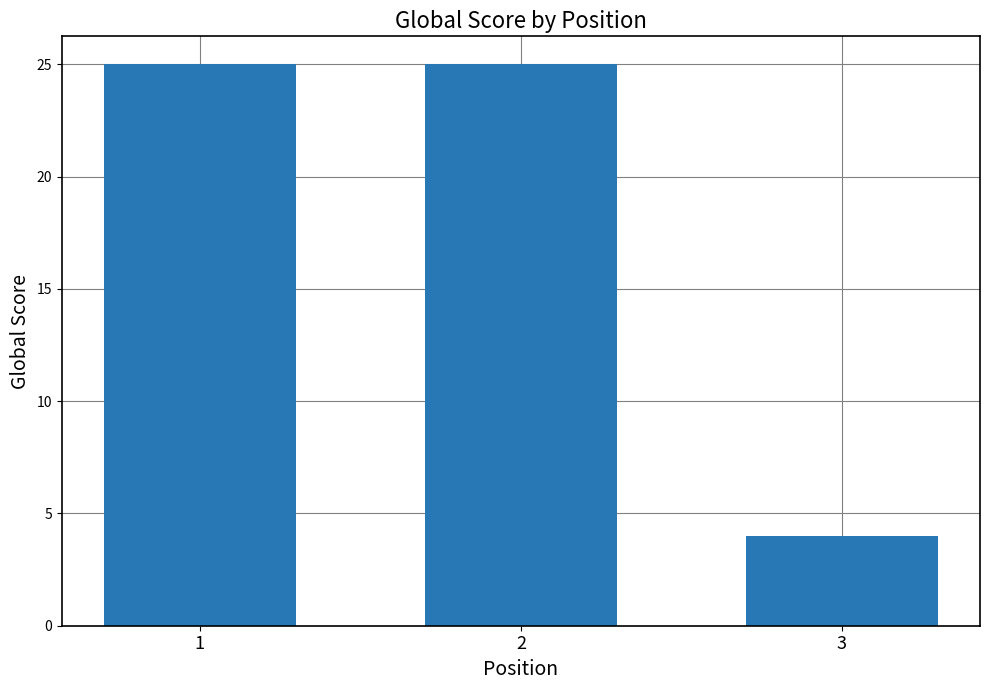

What is the smallest value displayed?

4